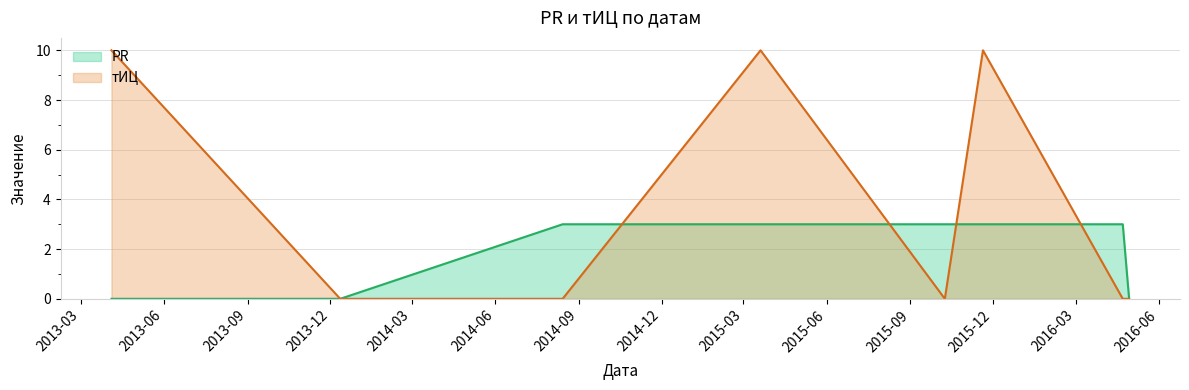

Does the chart display data point markers on the line(s)?

No